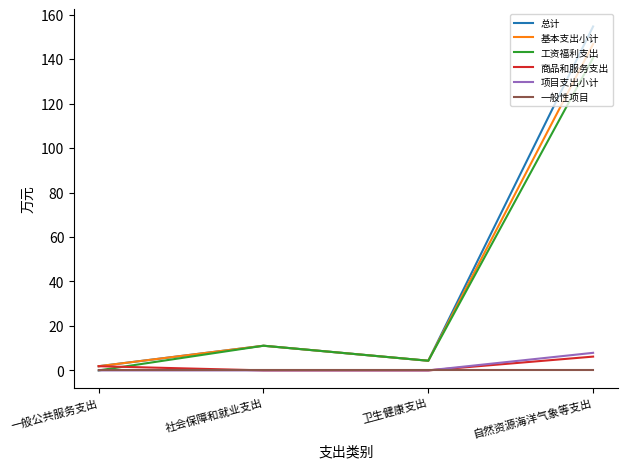

Is the value of 一般性项目 at 社会保障和就业支出 greater than the value of 商品和服务支出 at 一般公共服务支出?

No